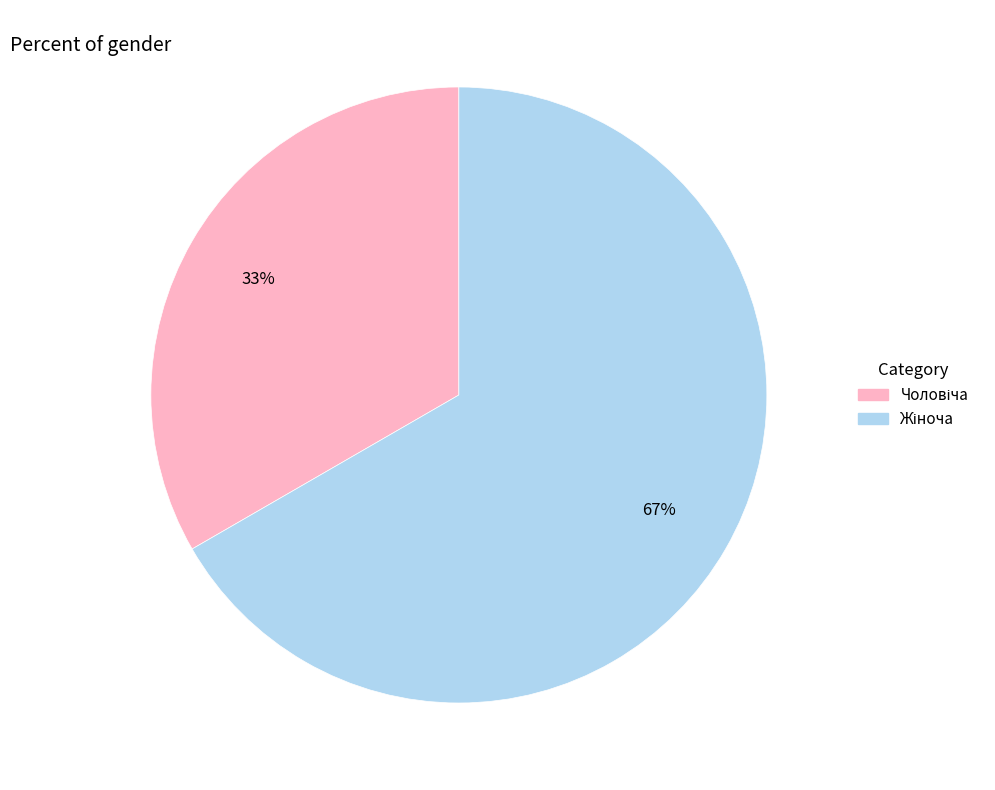

Does any single category account for the majority?

Yes